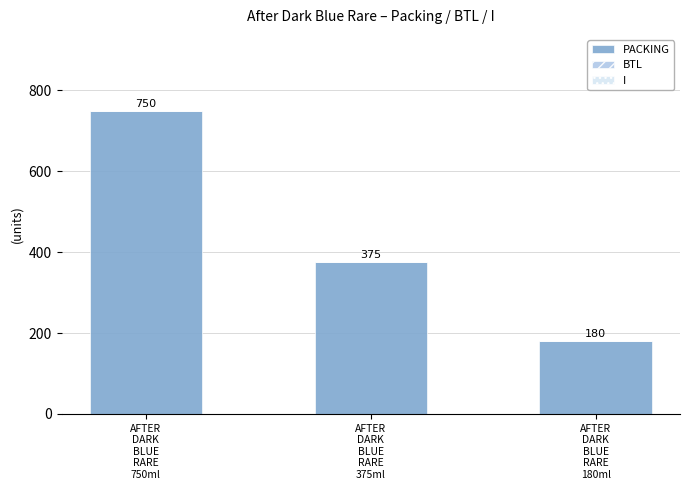

What is the value of the 1st bar from the left?

750